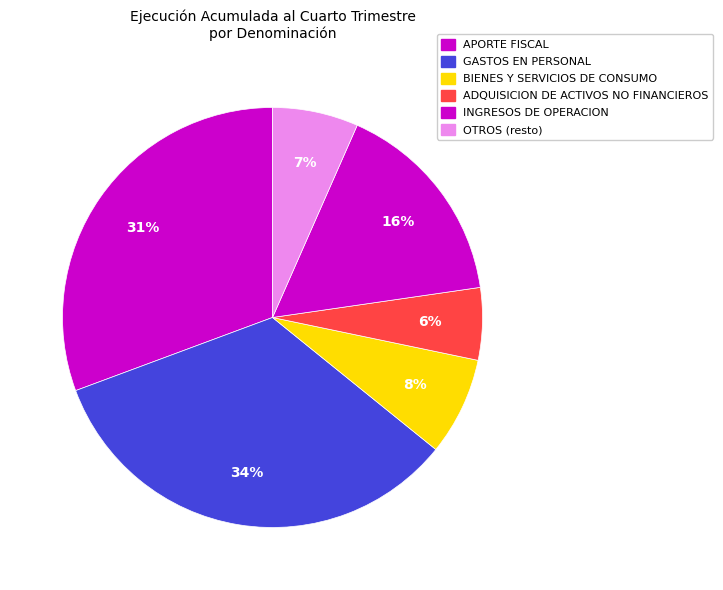

Count the number of slices in the pie.

6